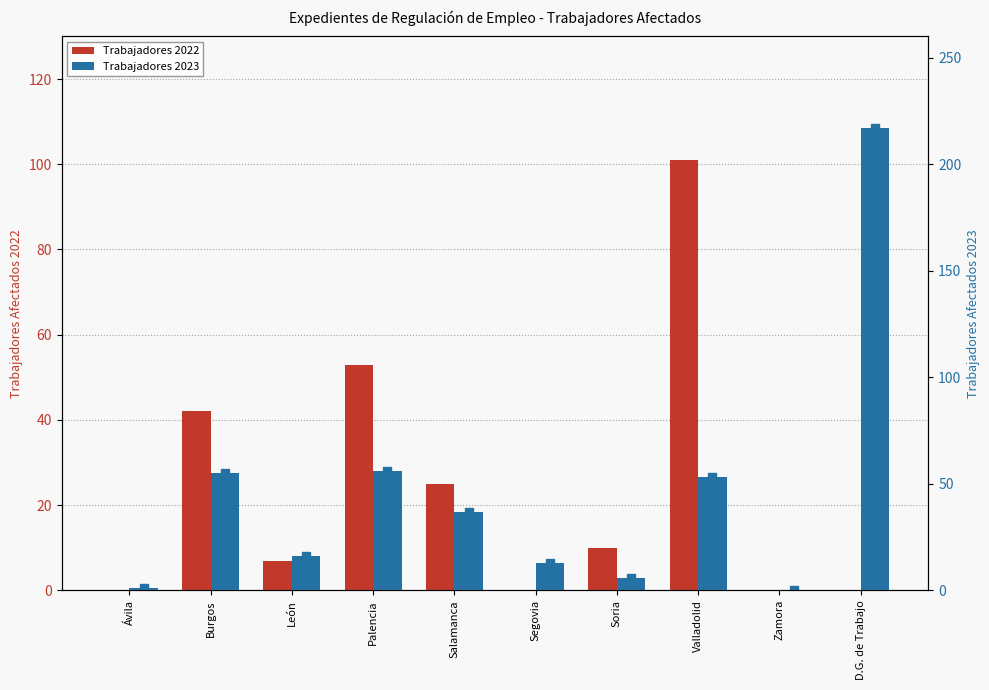

Count the number of categories in the chart.

10